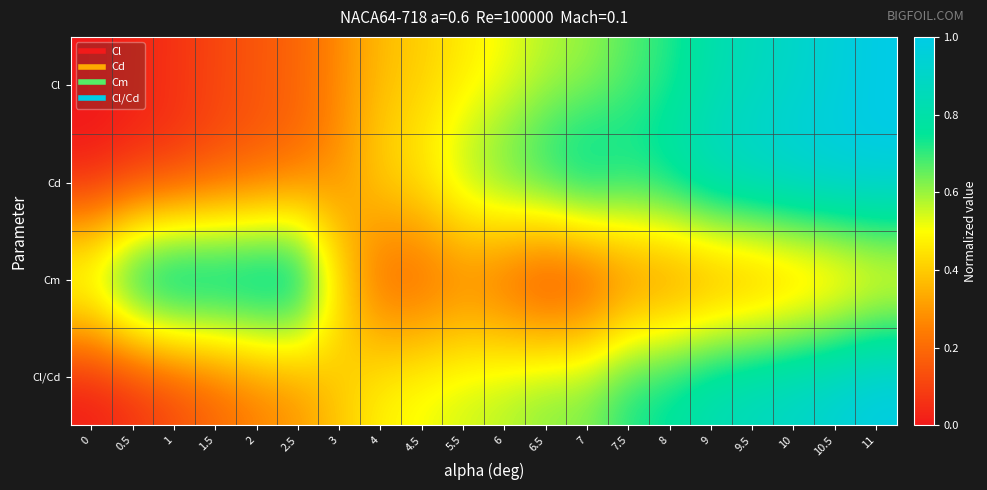

What is the spread (max minus min) of values at 0.5?

0.9